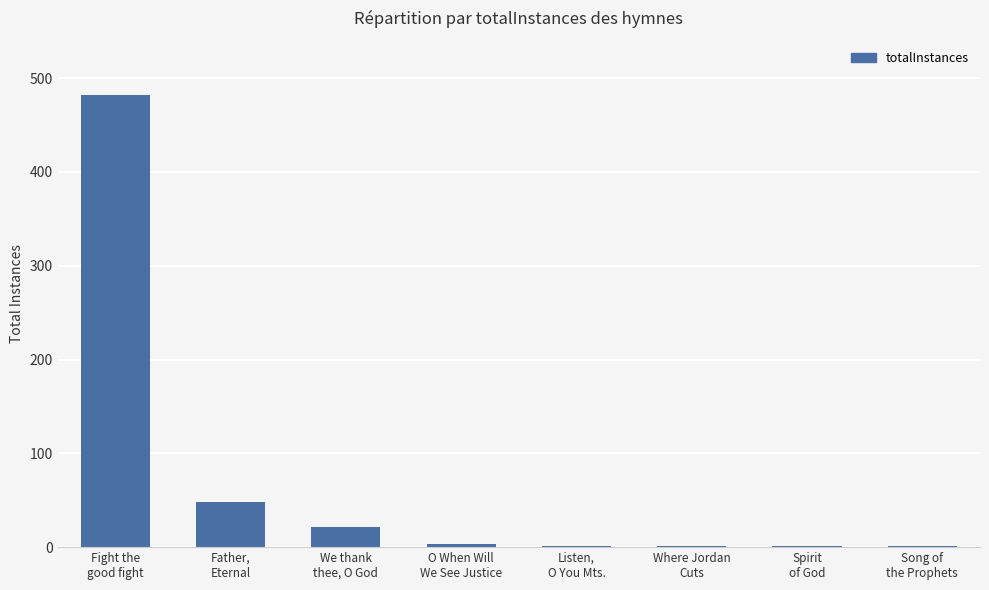

What is the sum of the values at Spirit
of God and We thank
thee, O God?

22